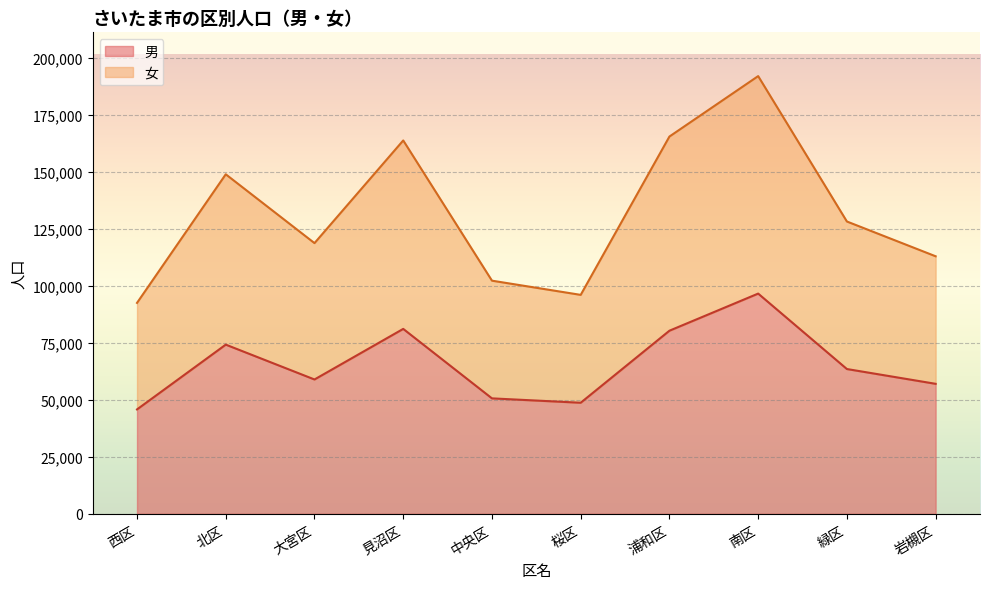

Does the chart display data point markers on the line(s)?

No